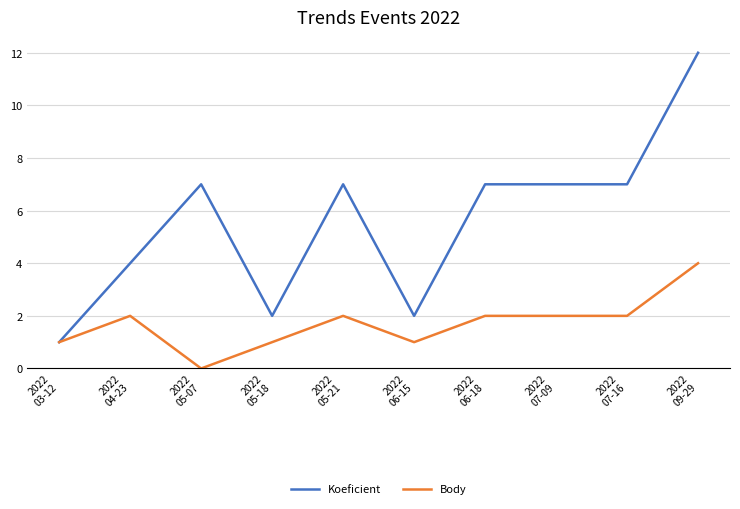

True or false: Body has a value of 3 at 2022
05-21.

False